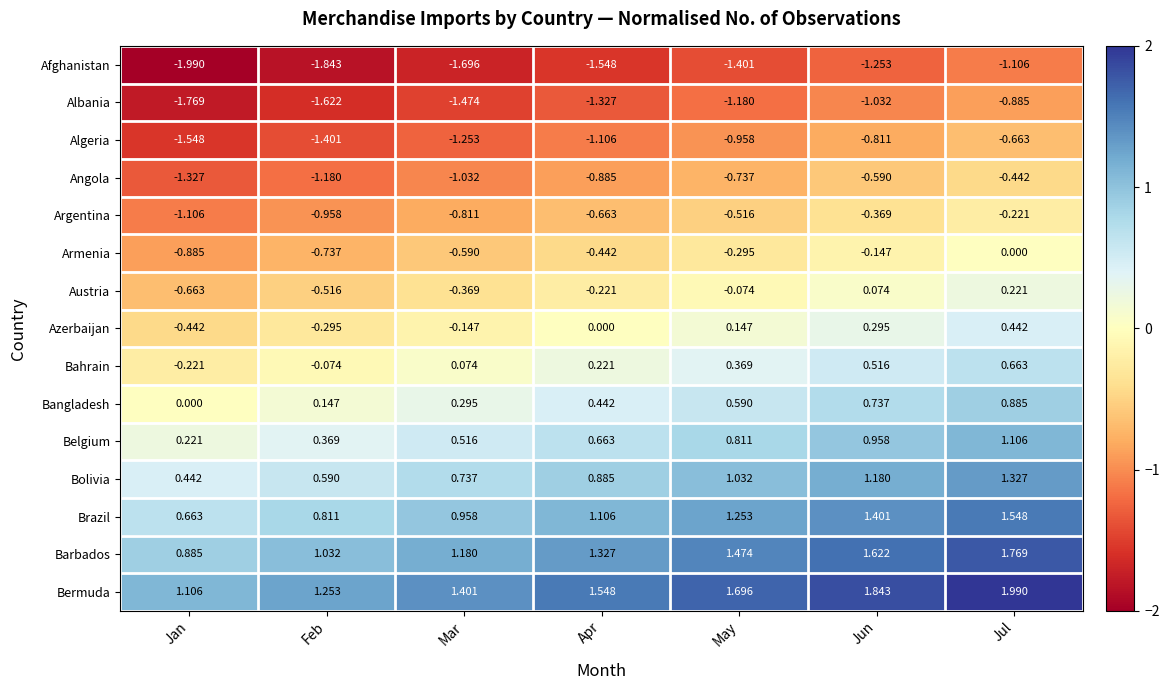

At May, list the series in order from largest to smallest.

Bermuda, Barbados, Brazil, Bolivia, Belgium, Bangladesh, Bahrain, Azerbaijan, Austria, Armenia, Argentina, Angola, Algeria, Albania, Afghanistan